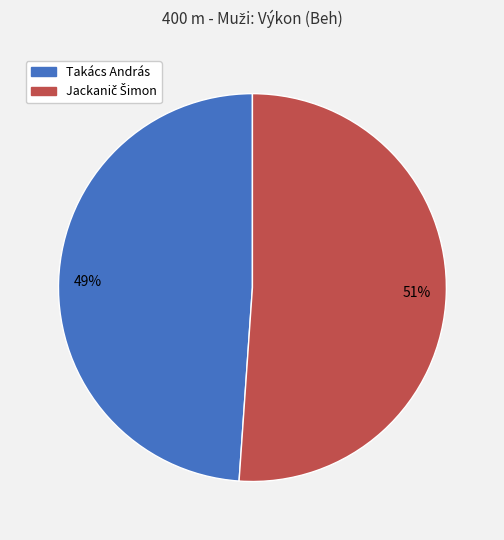

Which slice is the smallest?

Takács András